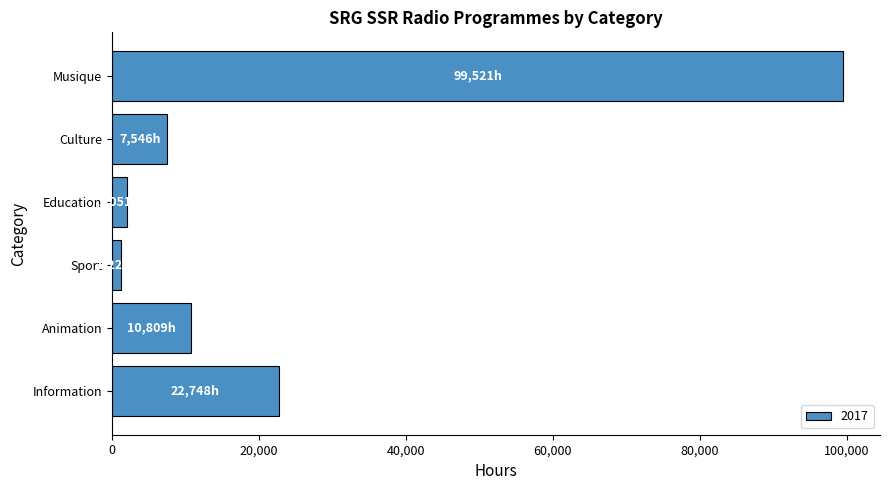

What is the greatest value displayed?

99521